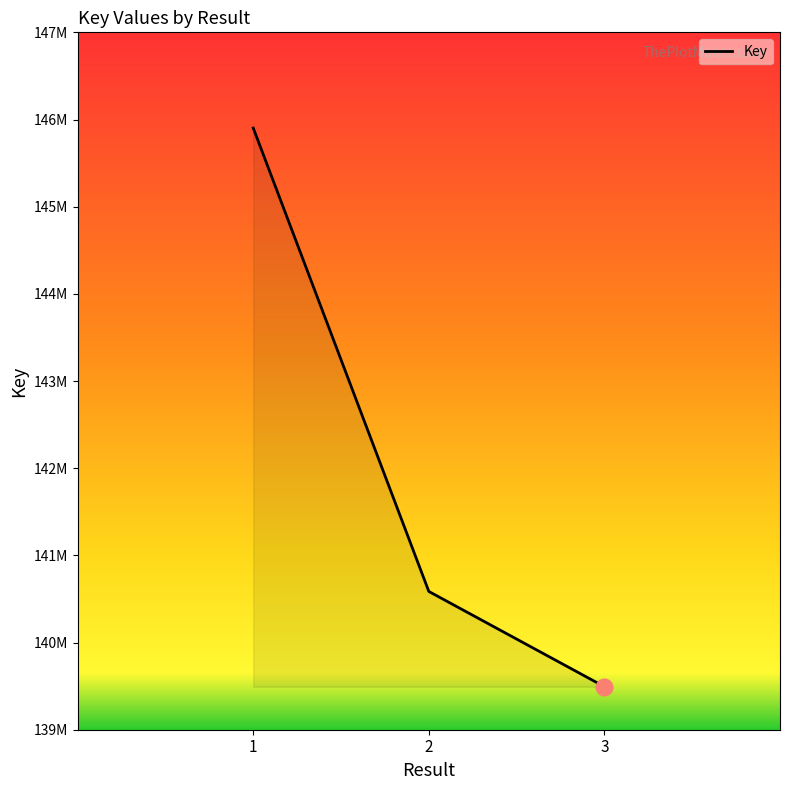

Reading left to right, transcribe all the data shown in this chart.

145902177	140586134	139493611